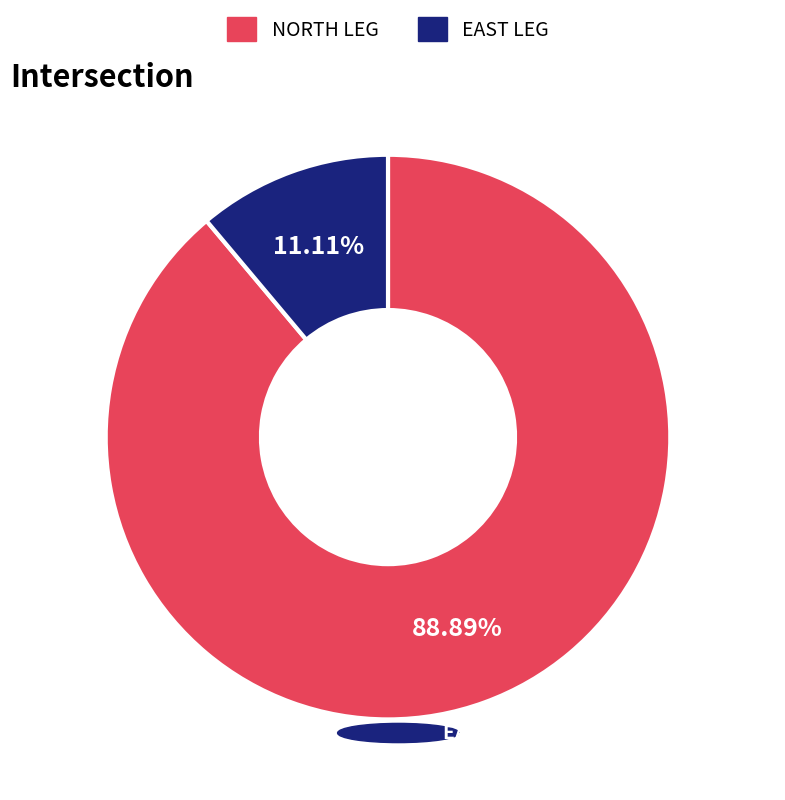

Does any single category account for the majority?

Yes